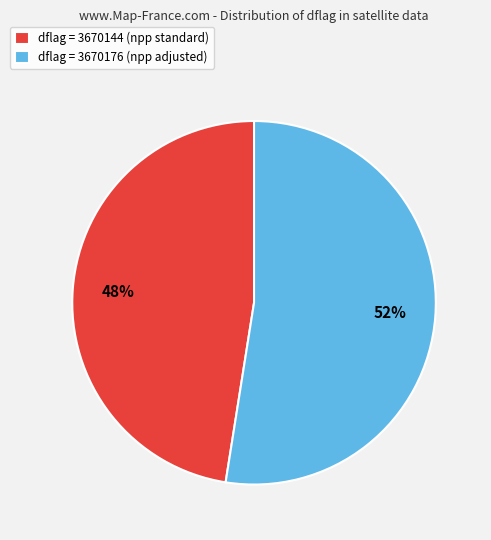

Count the number of slices in the pie.

2